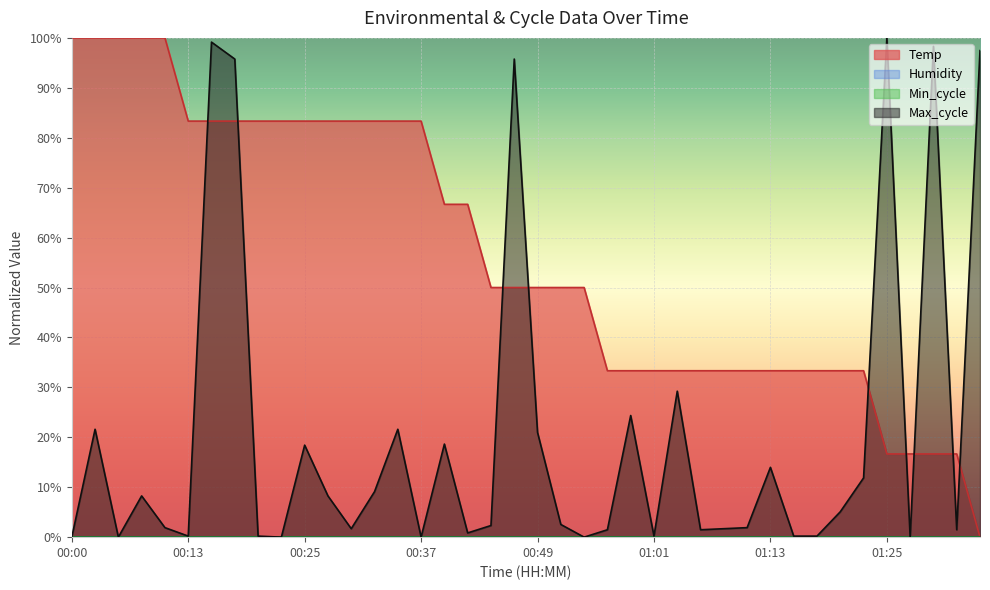

Rank the categories by Max_cycle value from highest to lowest.

01:25, 00:15, 01:30, 01:35, 00:17, 00:47, 01:04, 00:59, 00:03, 00:34, 00:49, 00:39, 00:25, 01:13, 01:23, 00:32, 00:08, 00:27, 01:21, 00:51, 00:44, 00:10, 01:11, 00:30, 01:08, 00:56, 01:06, 01:33, 00:42, 00:13, 00:20, 01:01, 01:16, 01:18, 00:00, 00:05, 00:22, 00:37, 00:54, 01:28